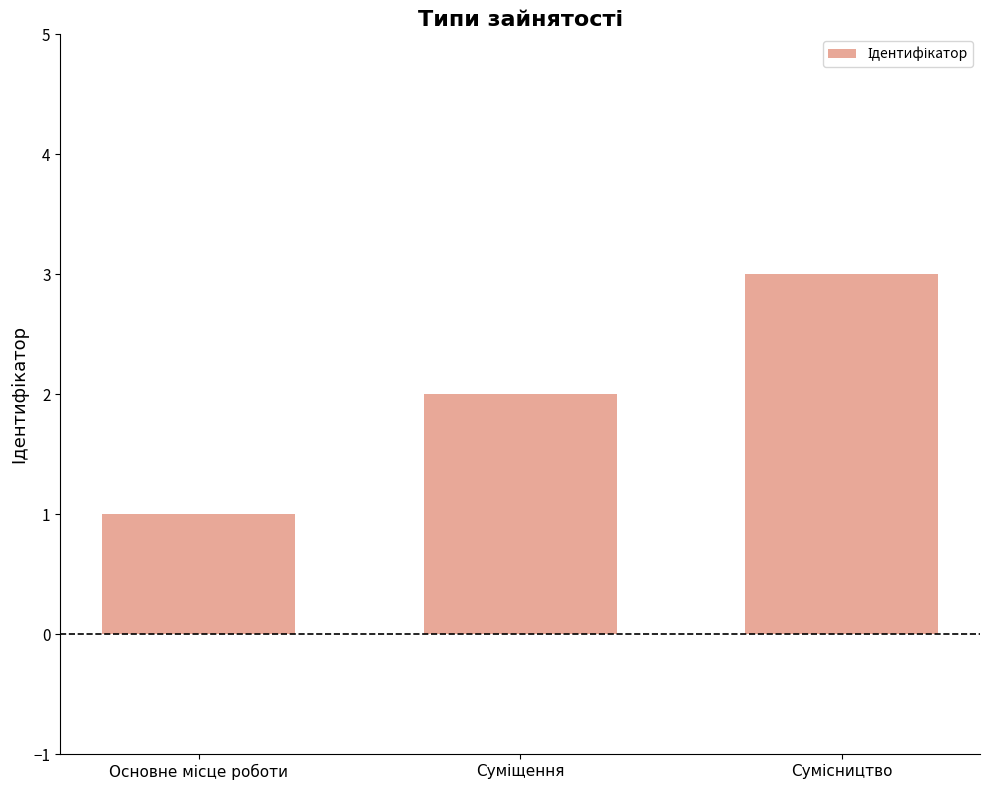

Are the bars horizontal?

No